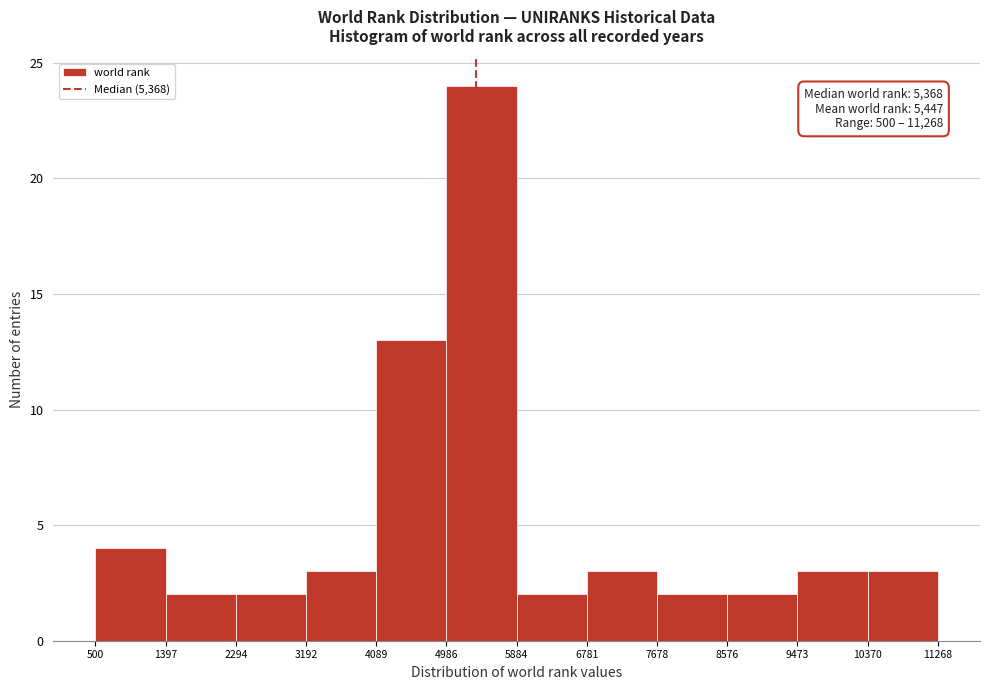

Which range on the x-axis has the tallest bar?

4986 to 5884